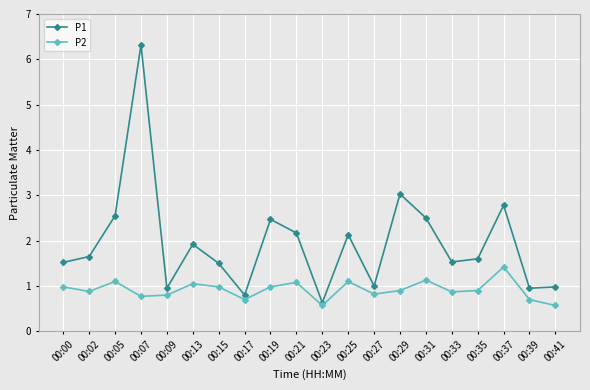

What is the smallest value displayed?

0.6